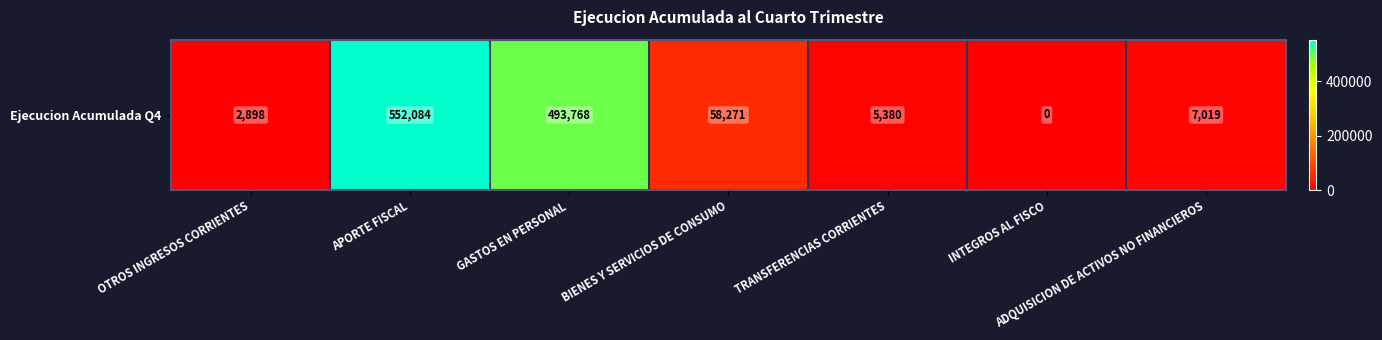

Which label corresponds to the largest value in the chart?

APORTE FISCAL